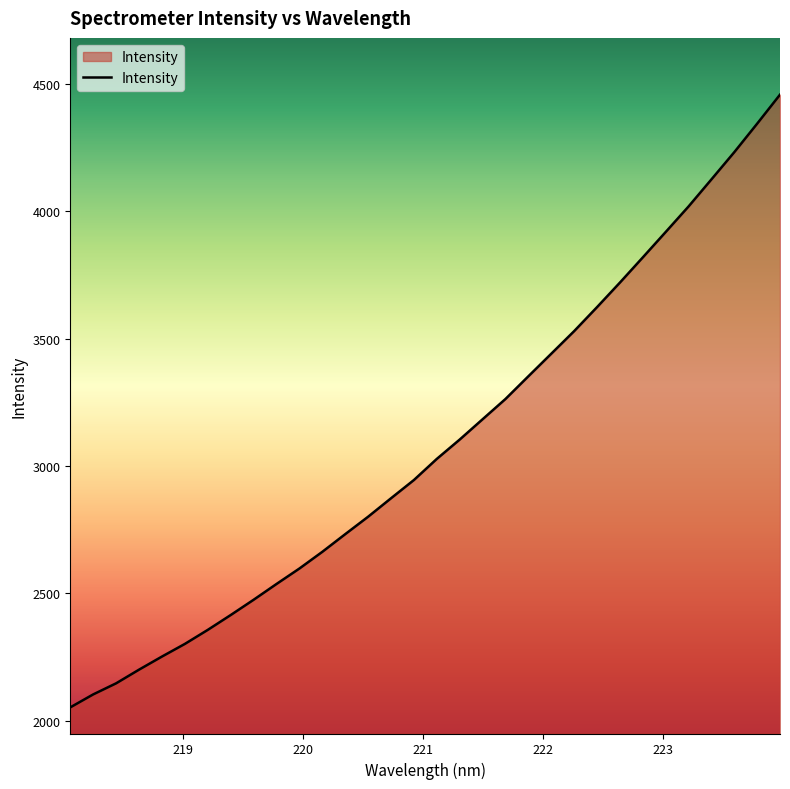

What is the difference between the maximum and minimum values?

2405.5